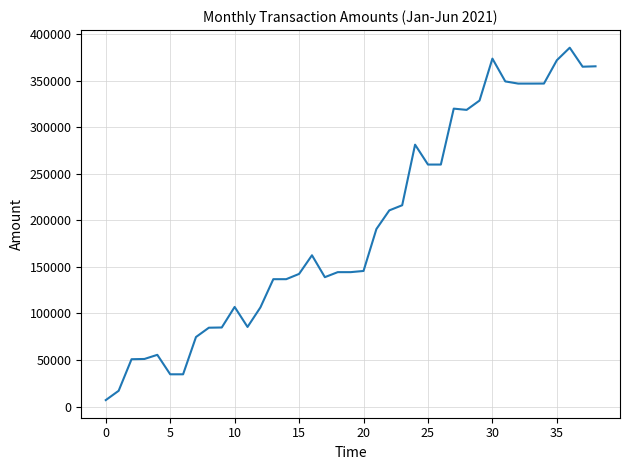

What is the greatest value displayed?

385201.6